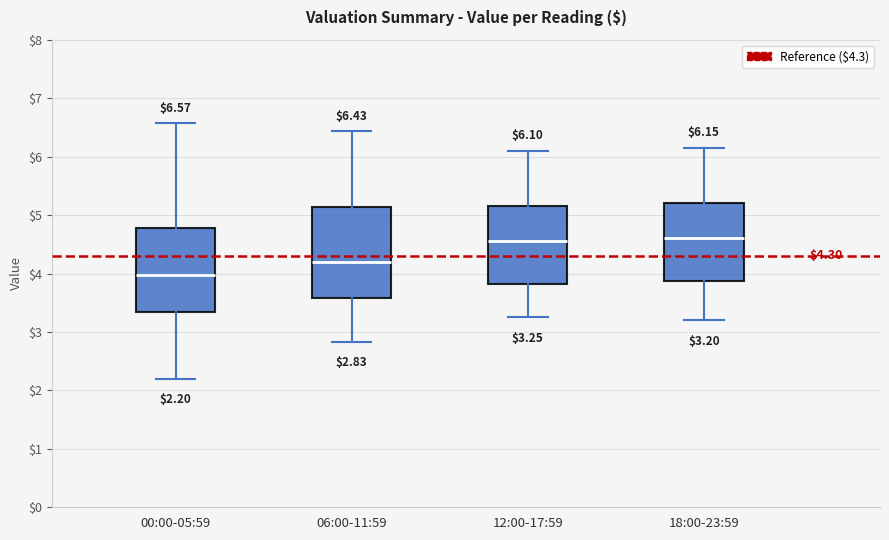

Which box's median line is the lowest?

00:00-05:59